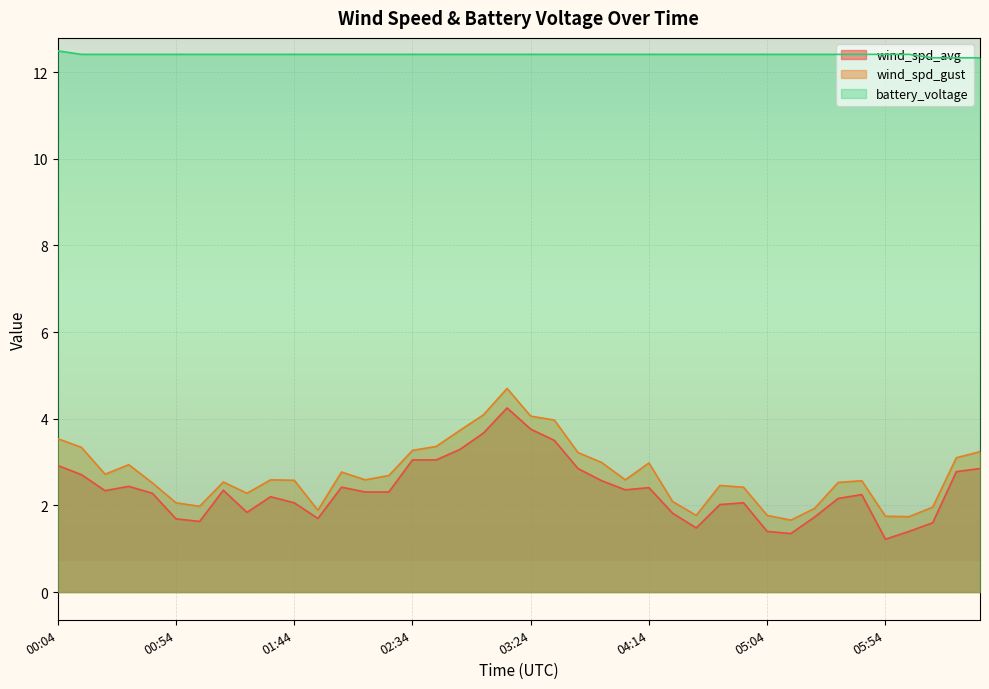

What is the difference between the highest and lowest values at 00:54?

10.7